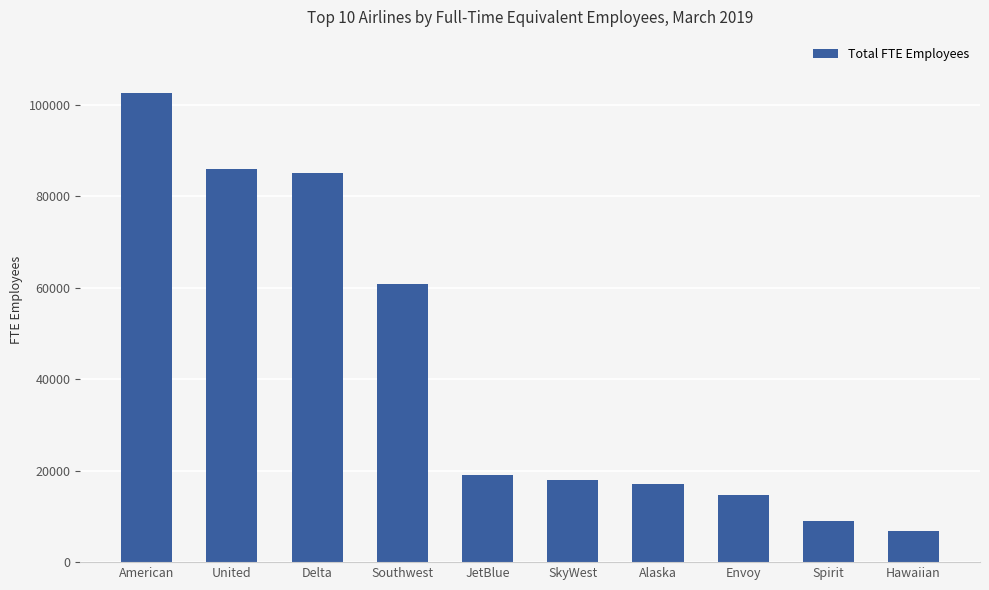

How many values are below 19146?

5